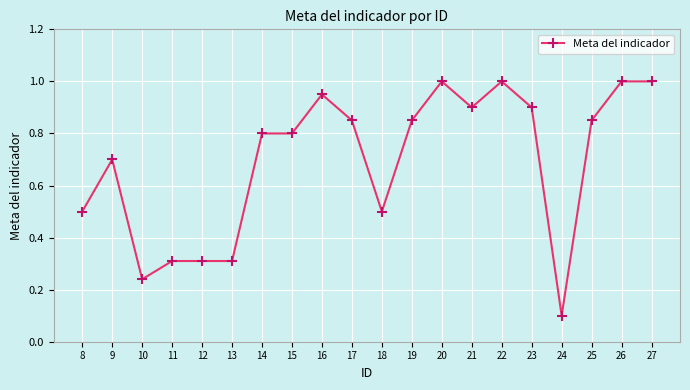

Where is the first local maximum?

9